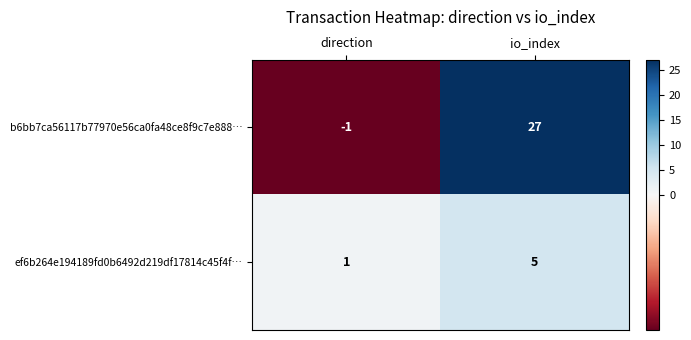

The b6bb7ca56117b77970e56ca0fa48ce8f9c7e888… series shows 7 at io_index. True or false?

False